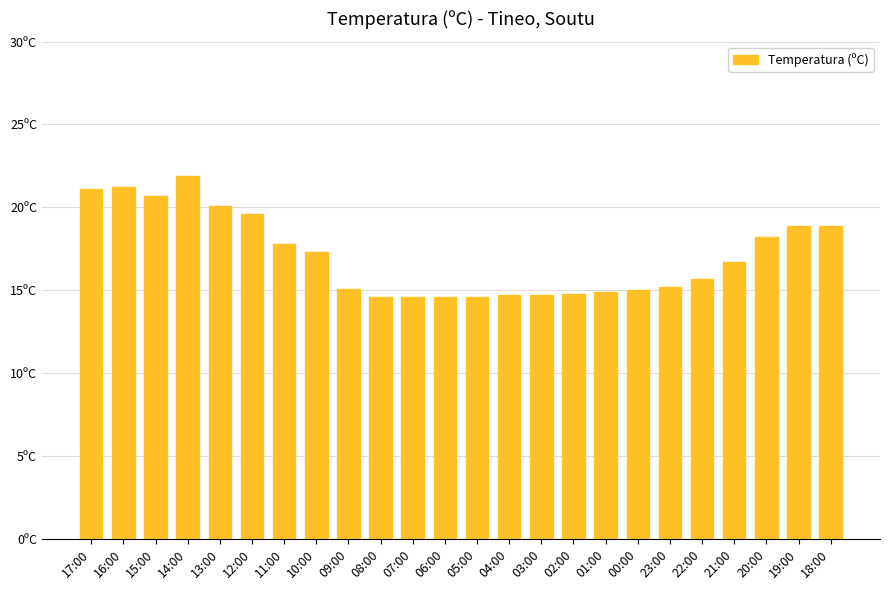

Rank the categories by value from lowest to highest.

08:00, 07:00, 06:00, 05:00, 04:00, 03:00, 02:00, 01:00, 00:00, 09:00, 23:00, 22:00, 21:00, 10:00, 11:00, 20:00, 19:00, 18:00, 12:00, 13:00, 15:00, 17:00, 16:00, 14:00